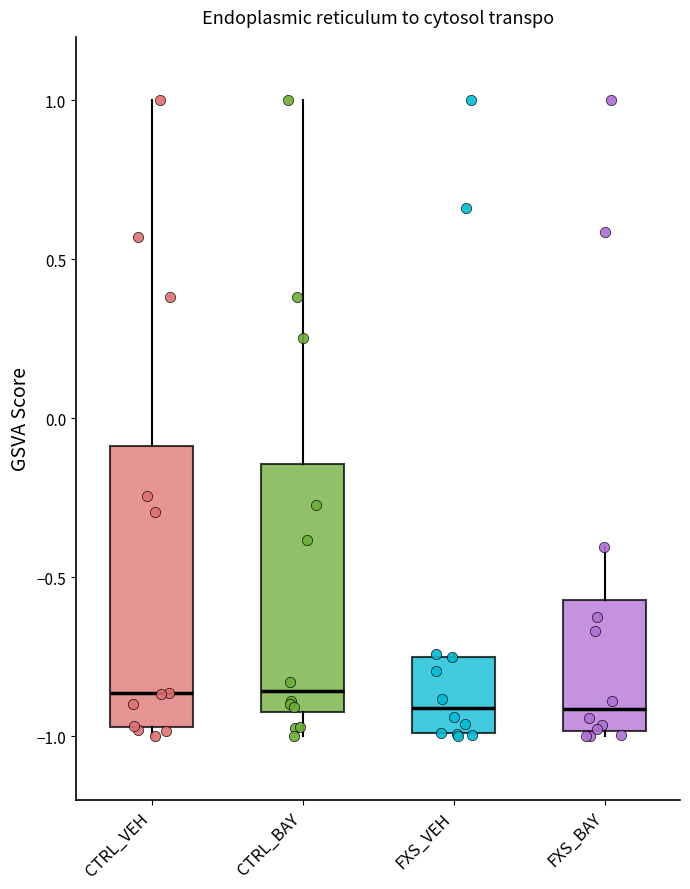

Where is the lower edge of the box for FXS_VEH on the y-axis? The values are not printed on the chart, so give them approximately, as read against the axis.

-1.00